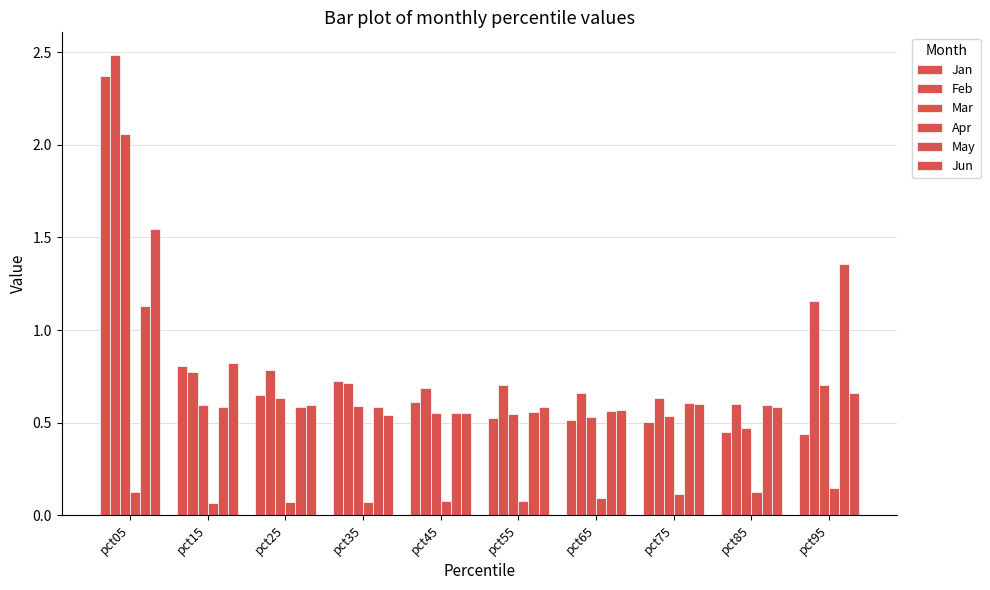

Count the number of categories in the chart.

10